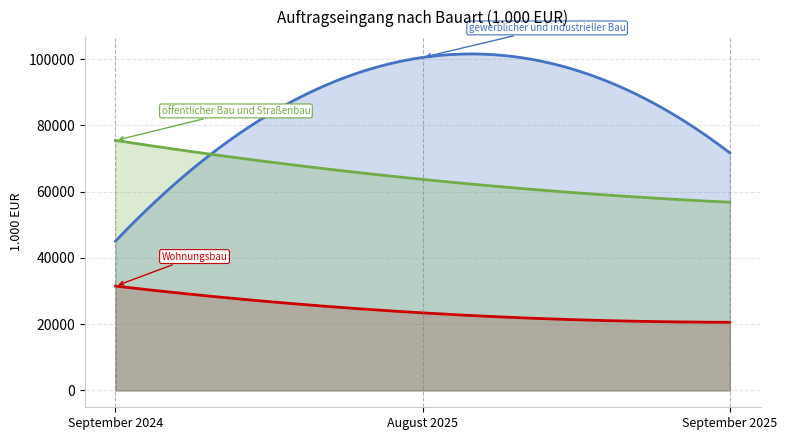

The Wohnungsbau series shows 20577 at September 2025. True or false?

True